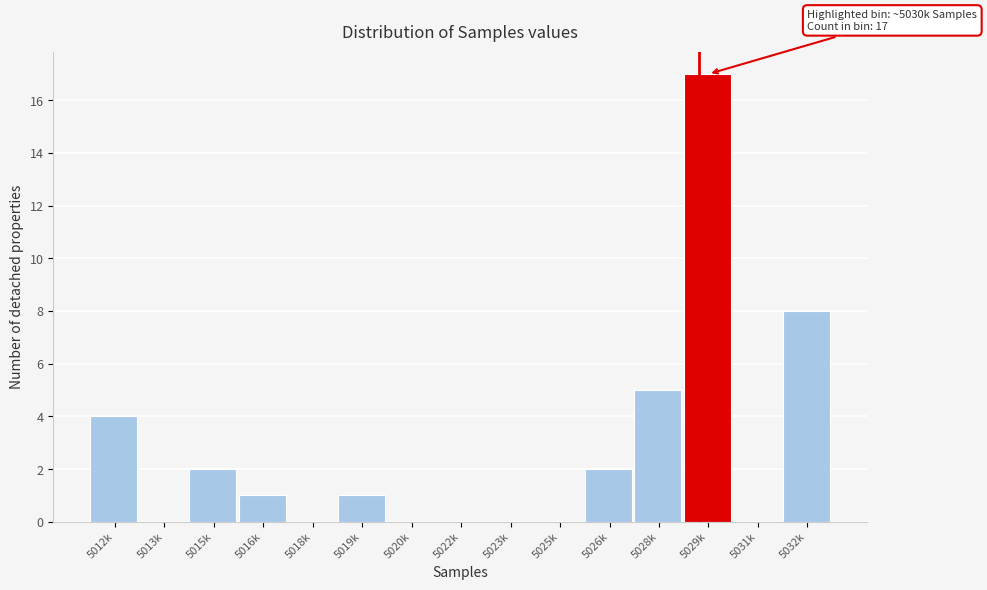

Reading right to left, what are all the values shown in this chart?

5032k=8	5031k=0	5029k=17	5028k=5	5026k=2	5025k=0	5023k=0	5022k=0	5020k=0	5019k=1	5018k=0	5016k=1	5015k=2	5013k=0	5012k=4